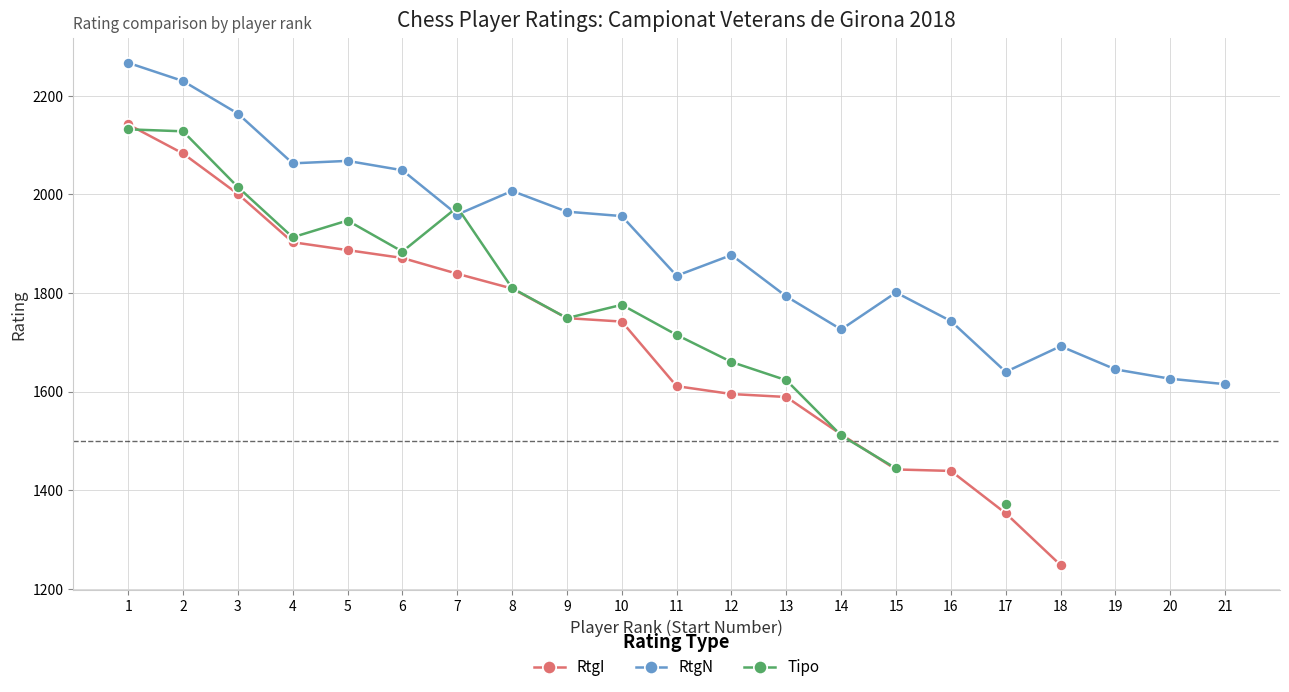

At how many categories does at least one series exceed 1960?

9